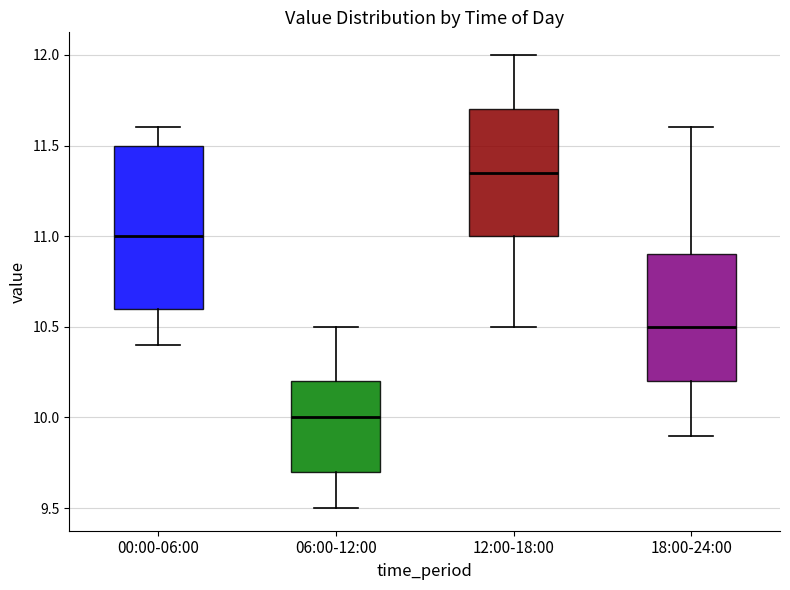

Reading left to right, read every box against the y-axis: the position of its median line, the range the box covers, and the ends of its whiskers. The values are not printed on the chart, so give them approximately, as read against the axis.

00:00-06:00: median 11.00, box 10.60 to 11.50, whiskers 10.40 to 11.60
06:00-12:00: median 10.00, box 9.70 to 10.20, whiskers 9.50 to 10.50
12:00-18:00: median 11.35, box 11.00 to 11.70, whiskers 10.50 to 12.00
18:00-24:00: median 10.50, box 10.20 to 10.90, whiskers 9.90 to 11.60